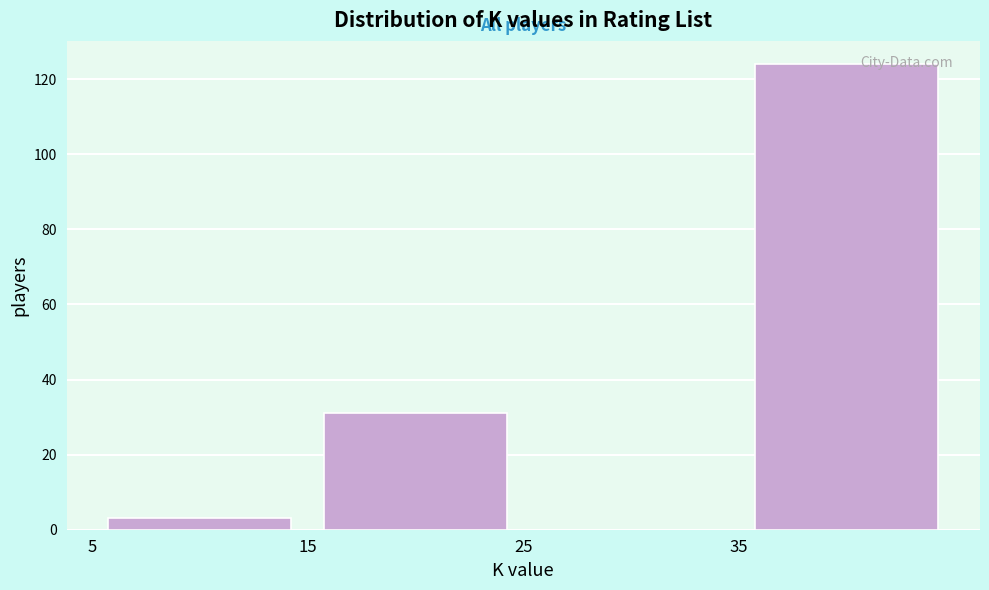

Which range on the x-axis has the tallest bar?

35 to 45